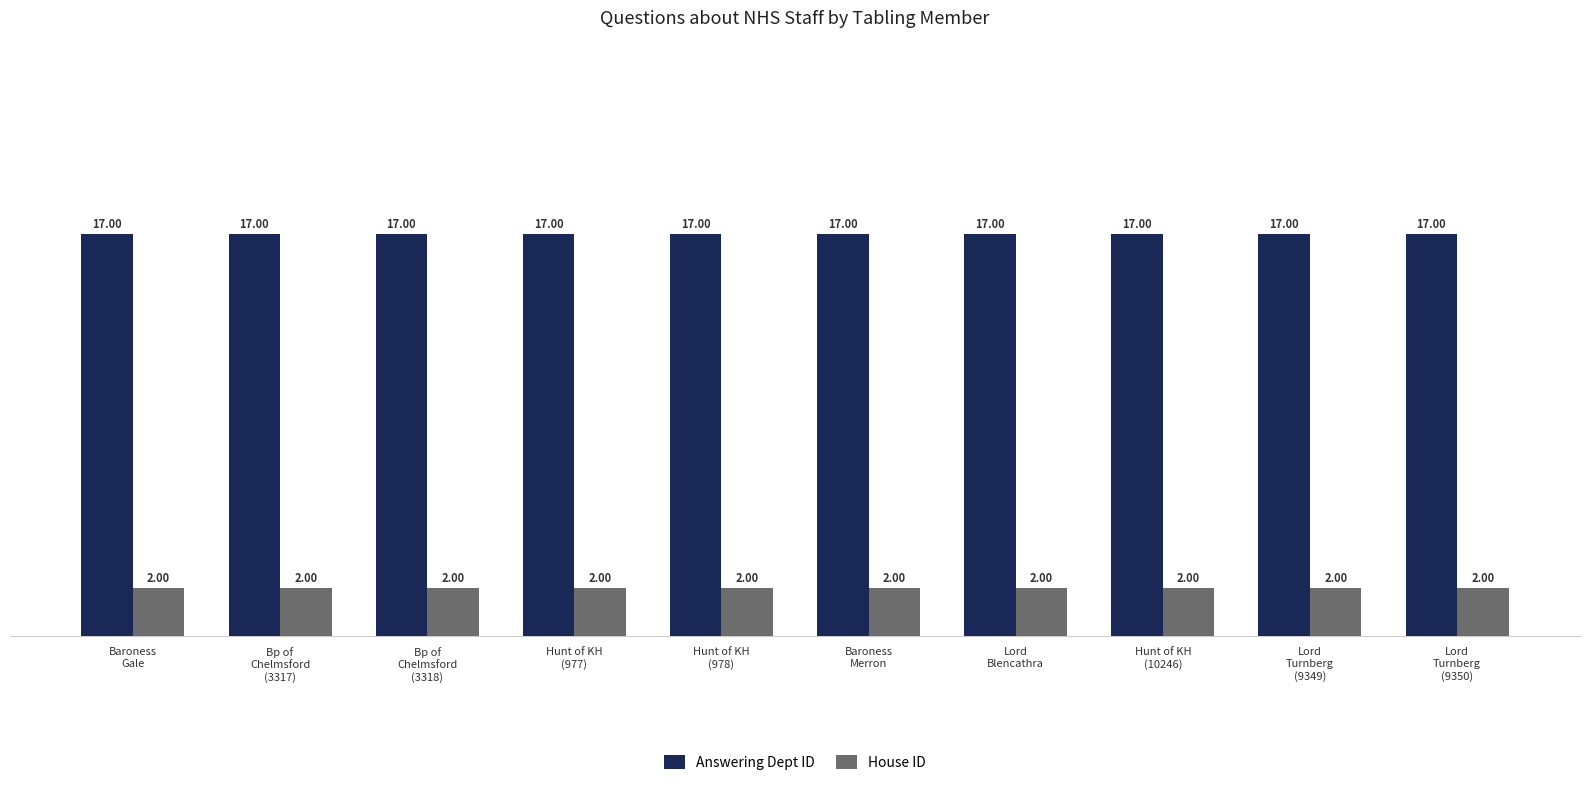

What is the sum of all Answering Dept ID values?

170